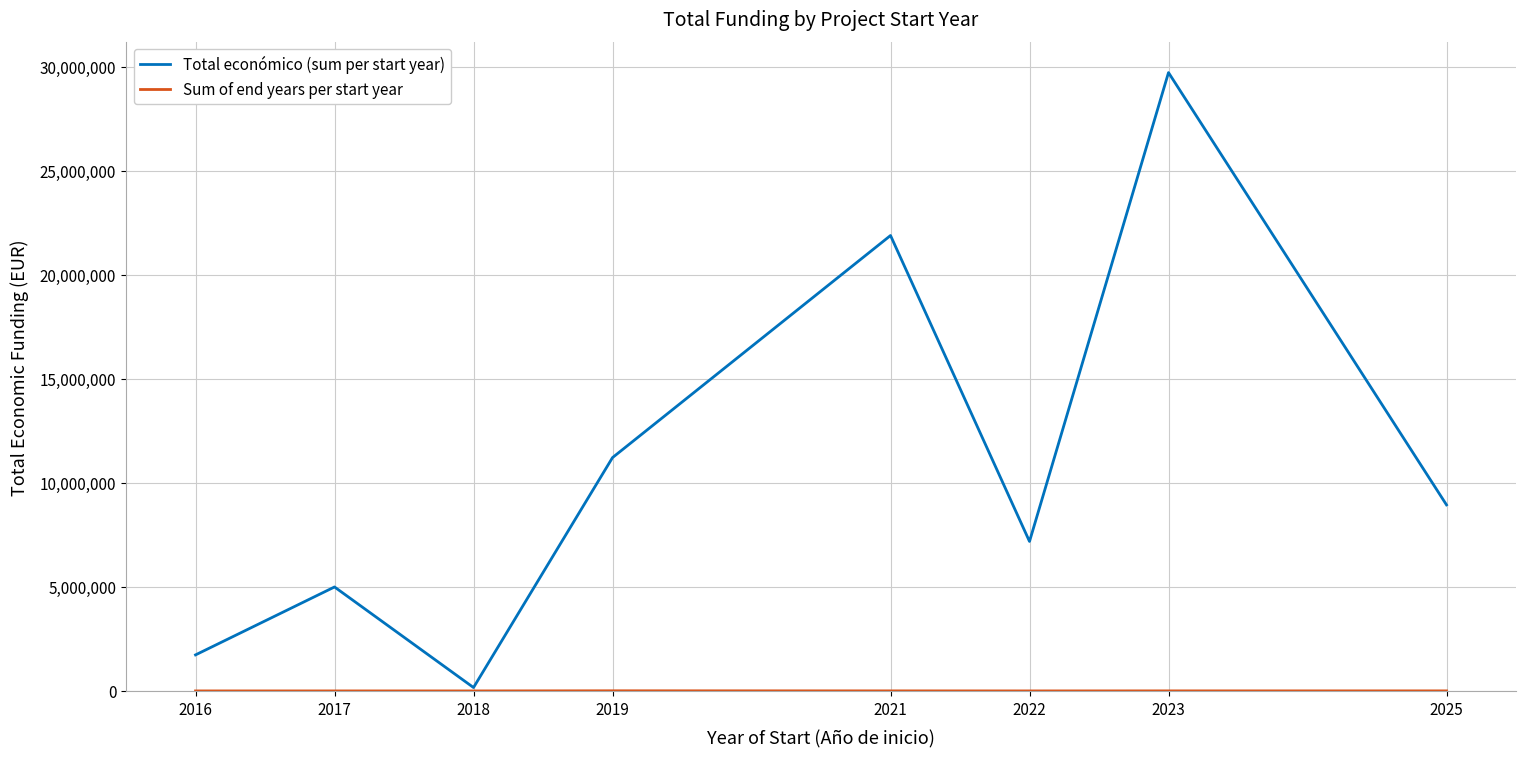

Count the number of data series in this chart.

2